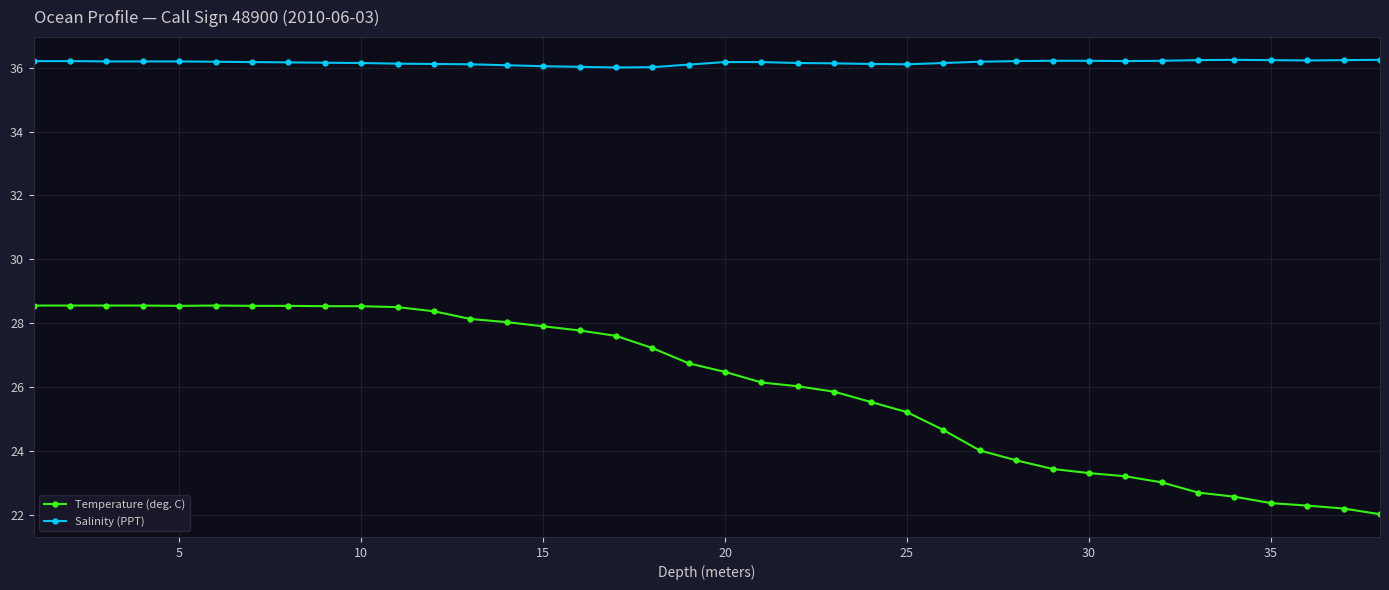

Does the chart have visible grid lines?

Yes